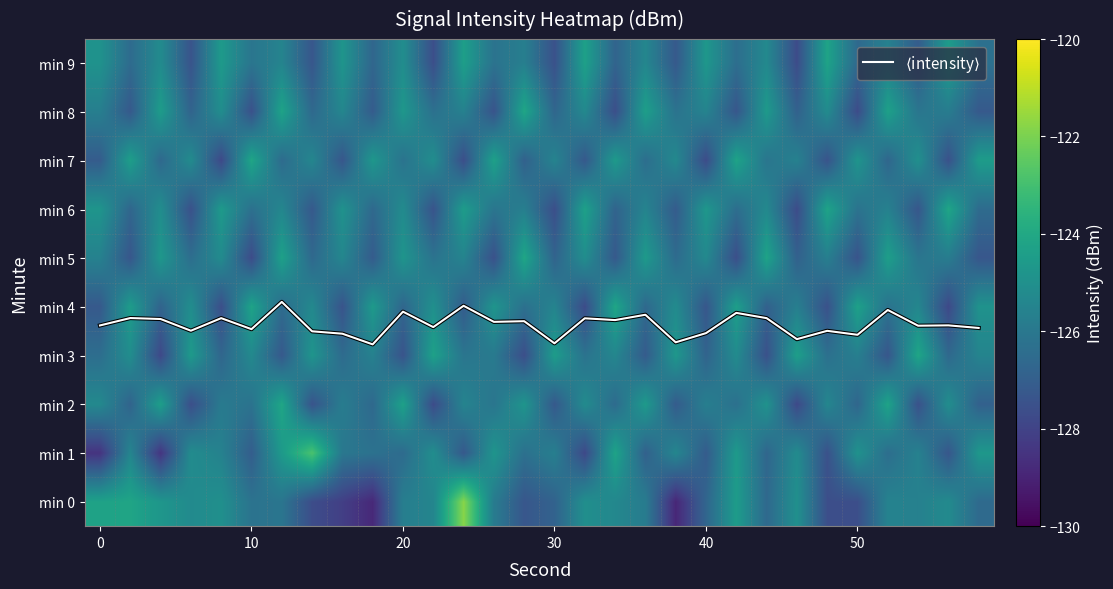

How many values in the min 9 series are below -125?

22